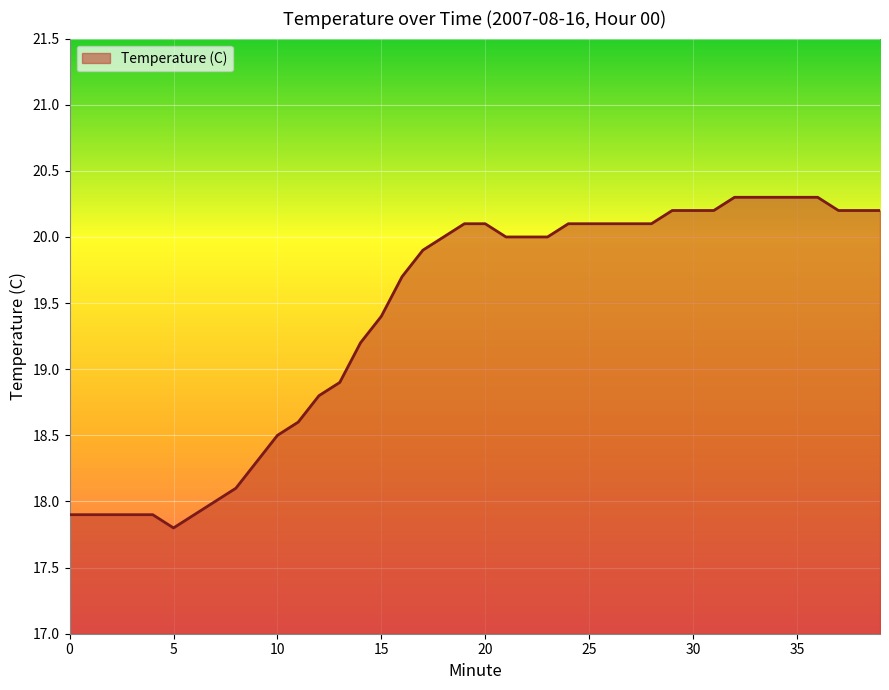

What is the difference between the maximum and minimum values?

2.5